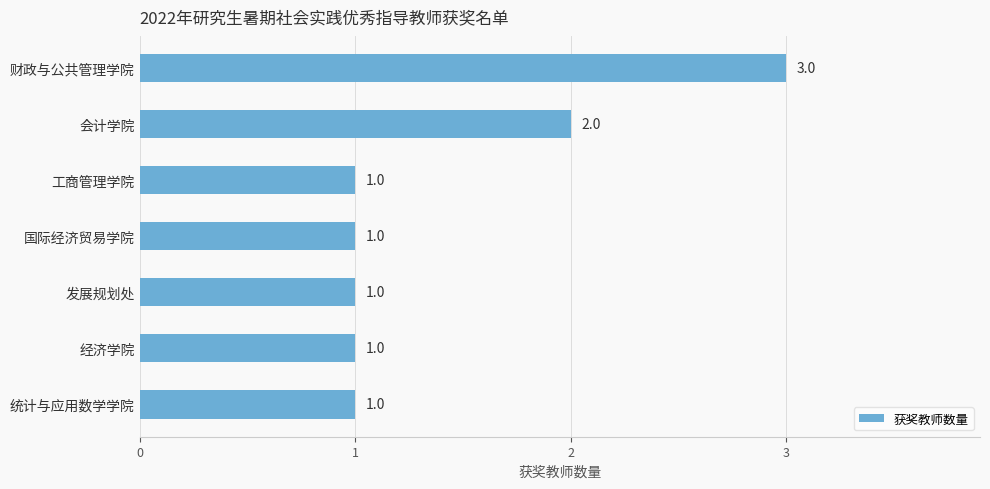

Reading bottom to top, transcribe all the data shown in this chart.

统计与应用数学学院=1	经济学院=1	发展规划处=1	国际经济贸易学院=1	工商管理学院=1	会计学院=2	财政与公共管理学院=3